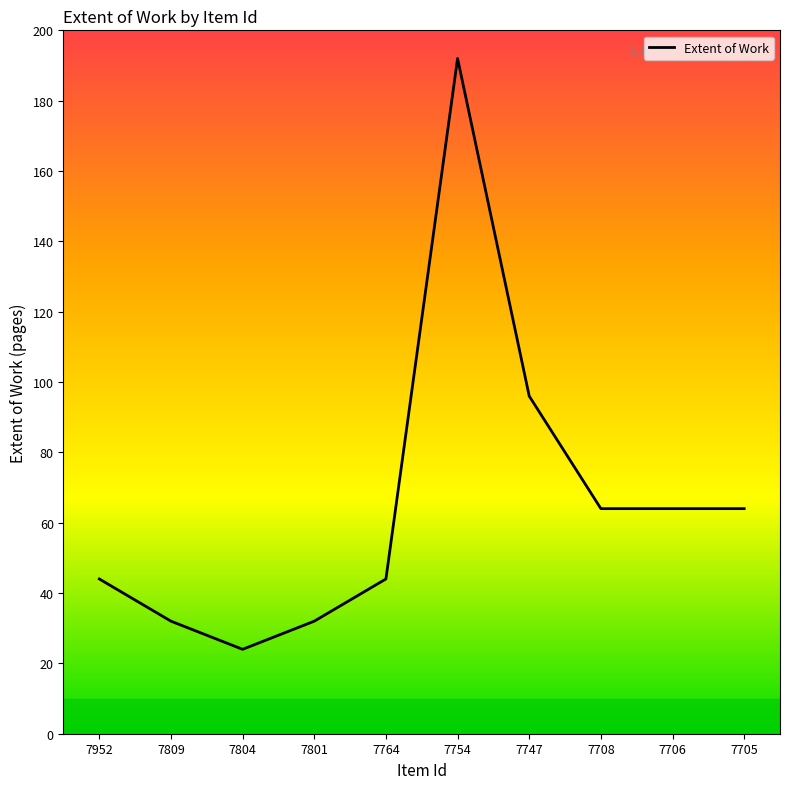

The chart shows a value of 83 at 7754. True or false?

False